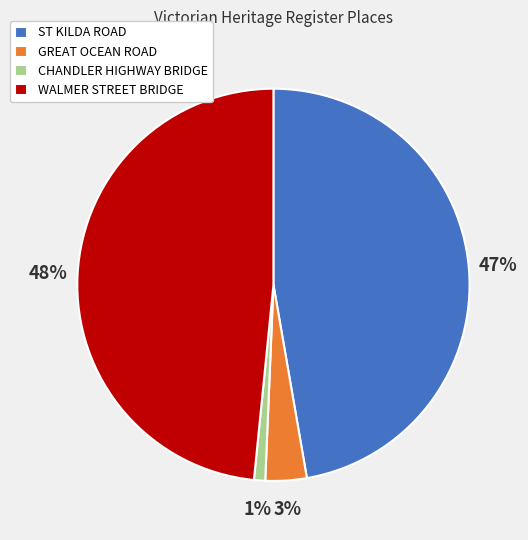

Does any single category account for the majority?

No